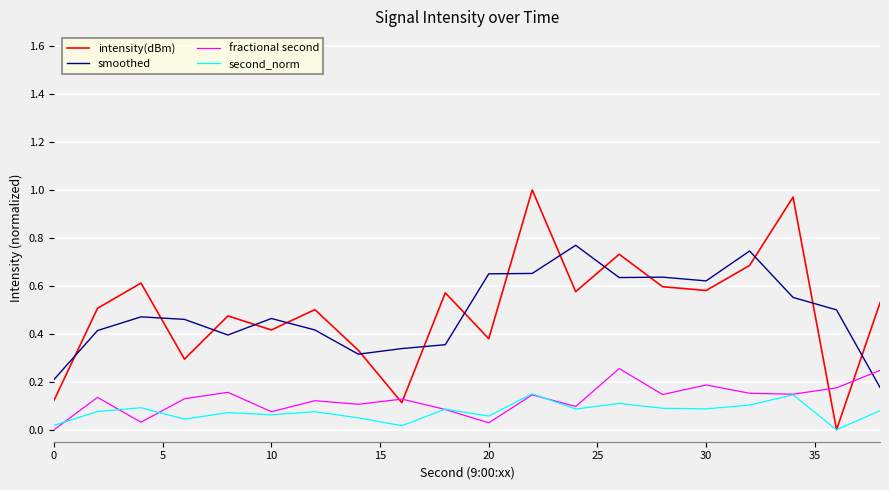

How many interior local peaks does the intensity(dBm) series have?

7